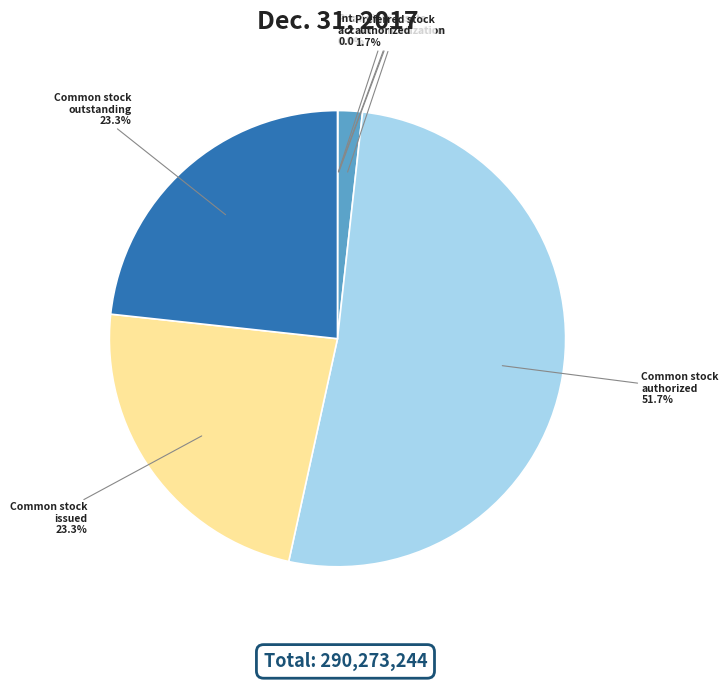

Which category has the biggest portion of the pie?

Common stock authorized